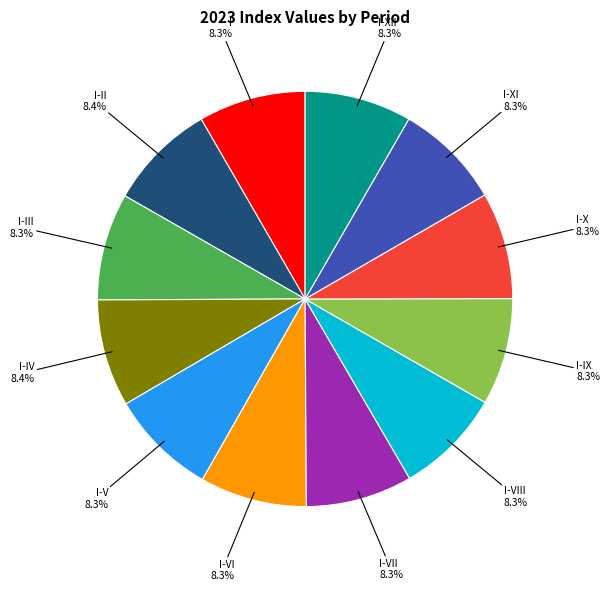

What is the ratio of the value at I-VIII to the value at I-VII?

1.0